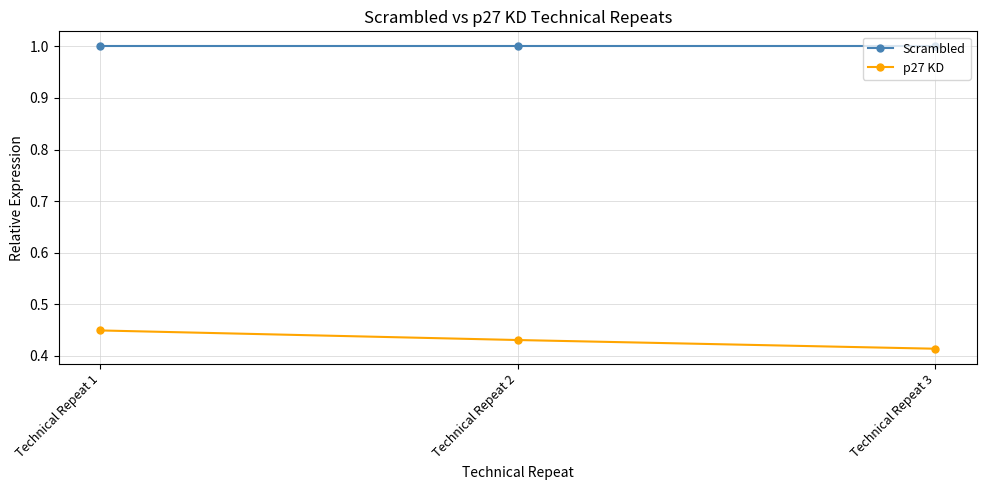

What are all the series names shown in the legend?

Scrambled, p27 KD